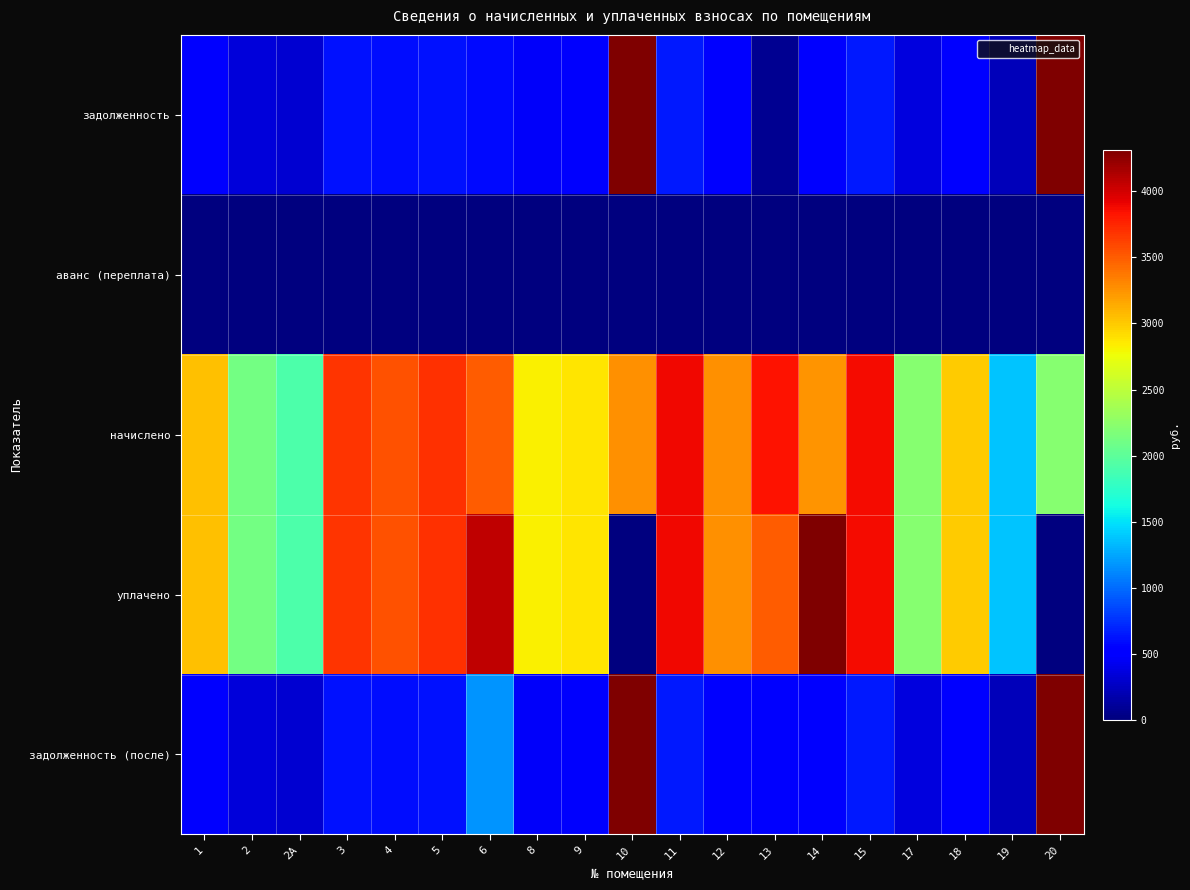

At how many categories does at least one series exceed 18548?

1